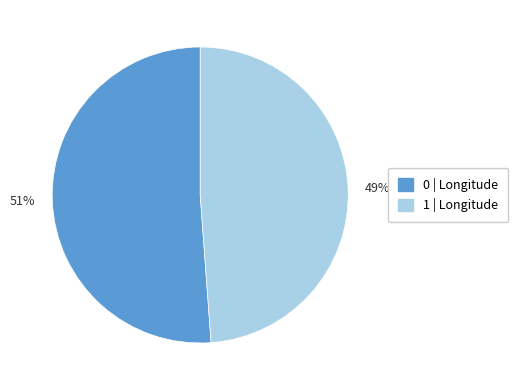

Combined, do 1 and 0 account for over 50%?

Yes